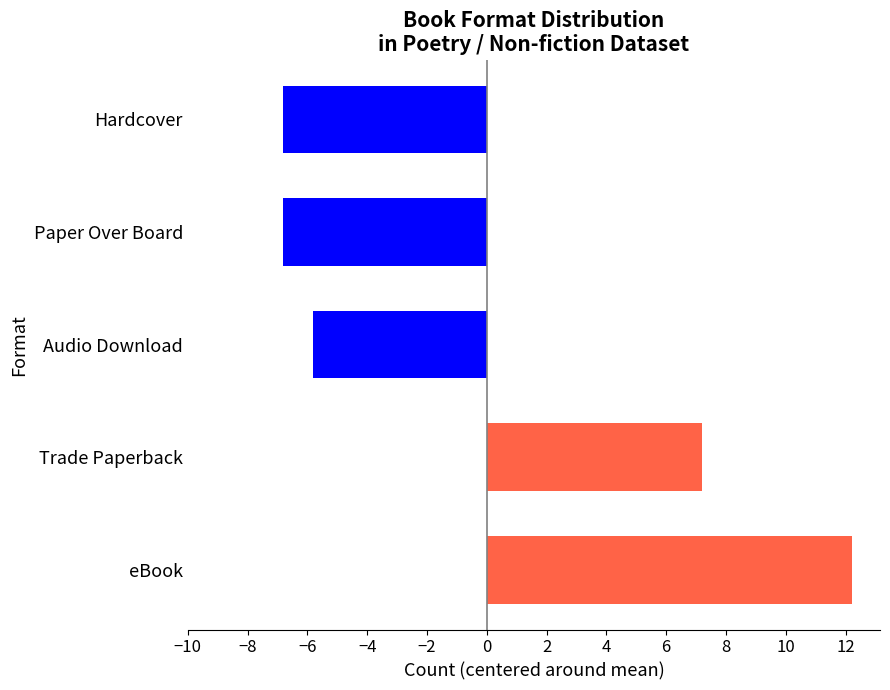

Where is the data nearest to the value 2?

Trade Paperback